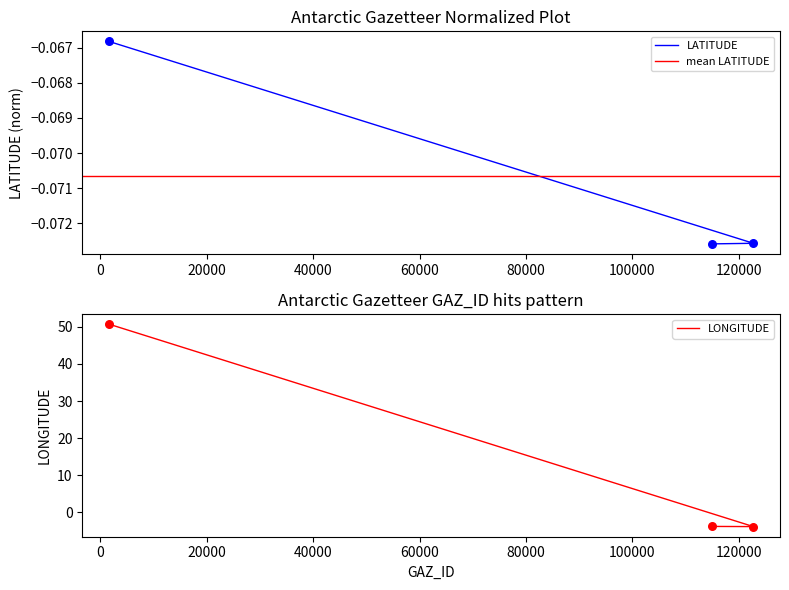

At which category is the sum across all series the highest?

1617